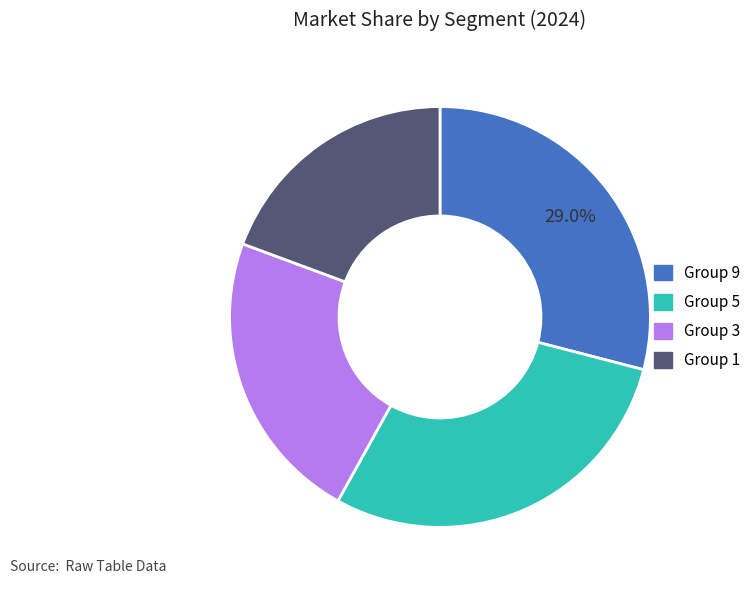

What is the smallest slice in the pie chart?

Group 1